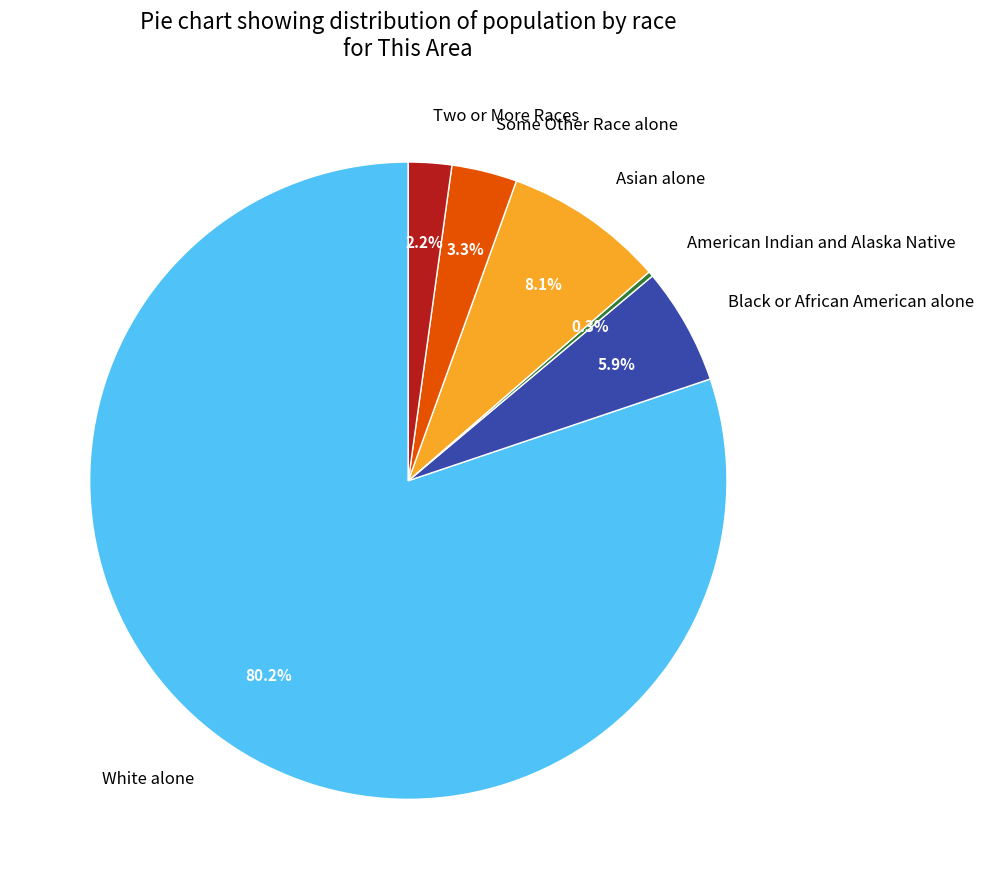

How much of the chart is everything except White alone?

19.8%